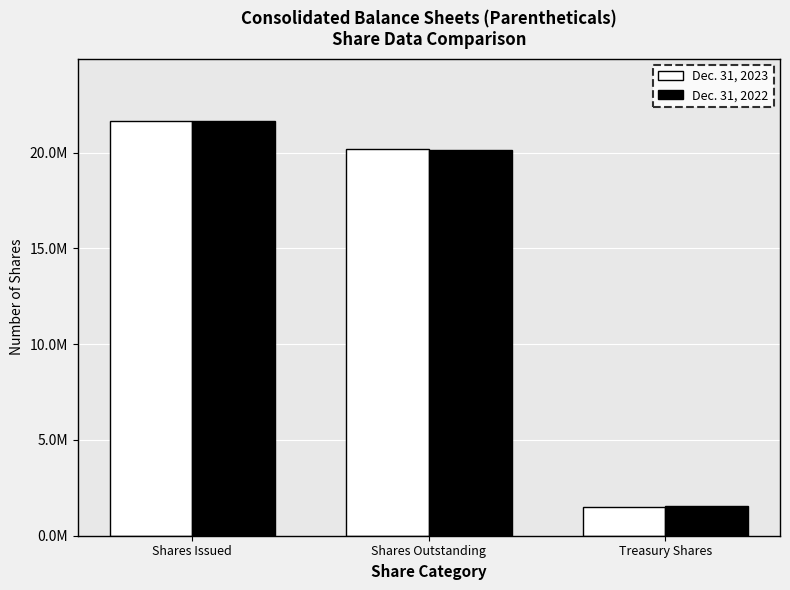

What is the maximum value for Dec. 31, 2023?

21660010